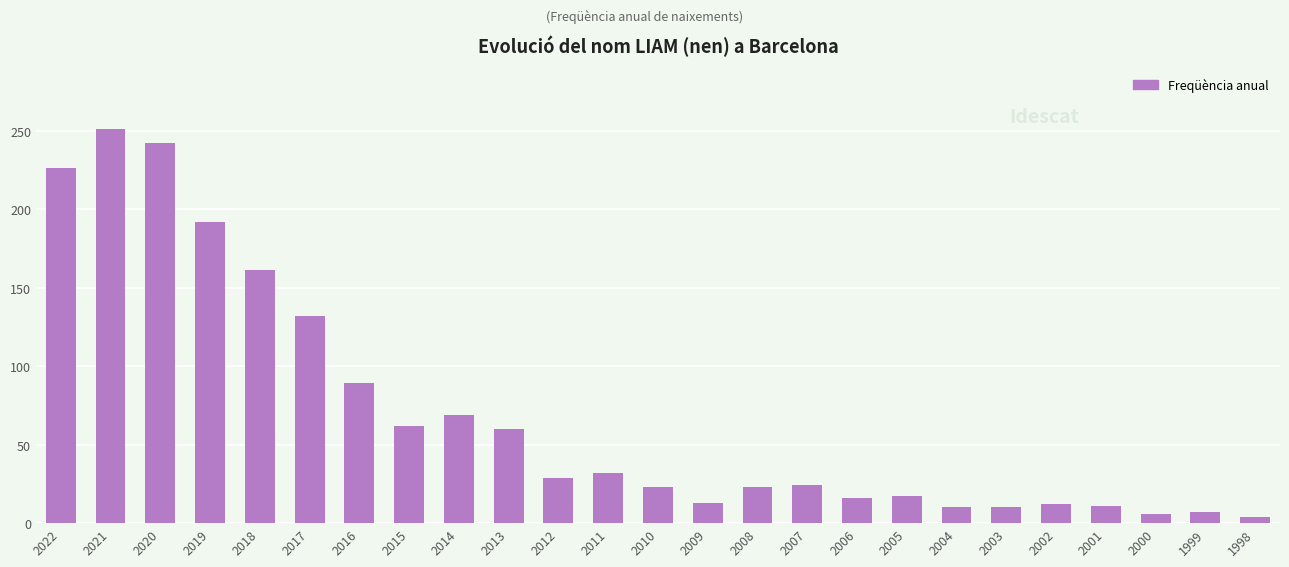

What is the sum of all values?

1721